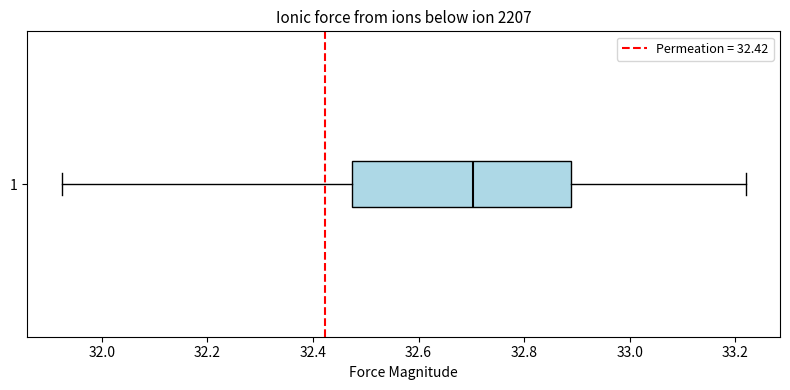

Transcribe this box plot: give where the median line is, the range the box spans, and where the two whiskers end, as read against the x-axis. The values are not printed on the chart, so give them approximately, as read against the axis.

median 32.70, box 32.48 to 32.88, whiskers 31.92 to 33.22